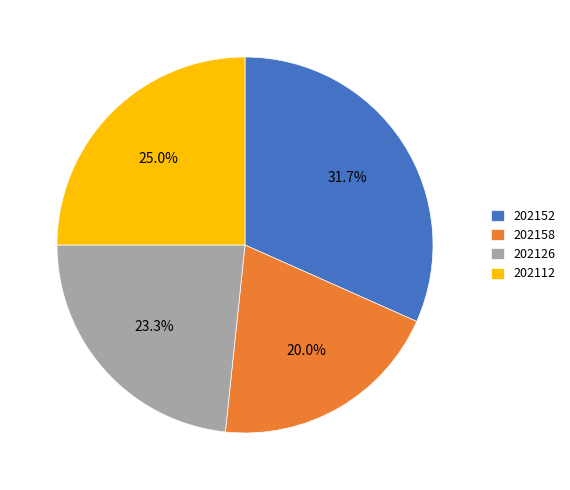

Is there a majority slice in this chart?

No